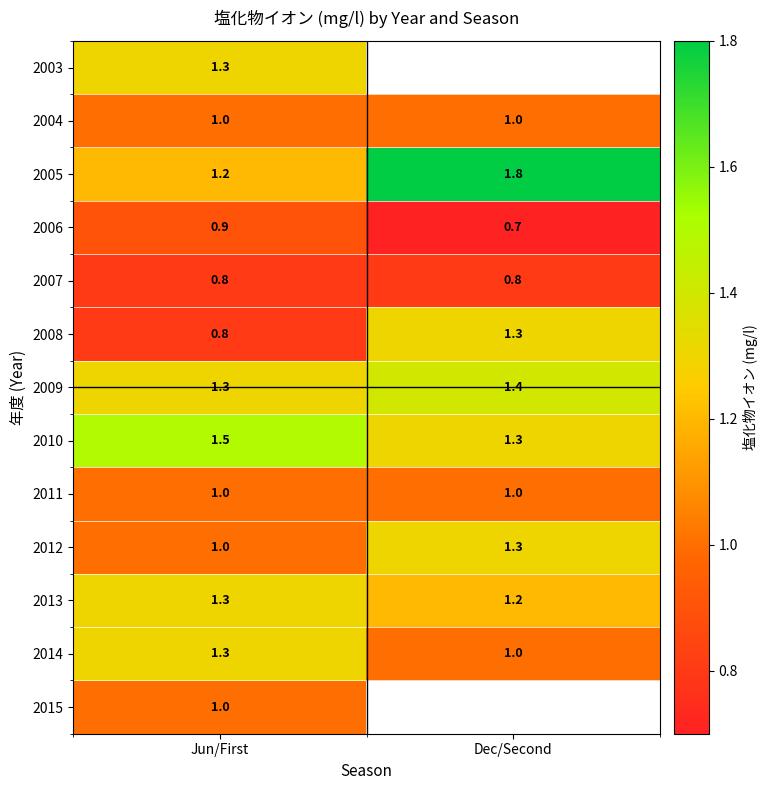

What is the lowest value of the 2009 series?

1.3